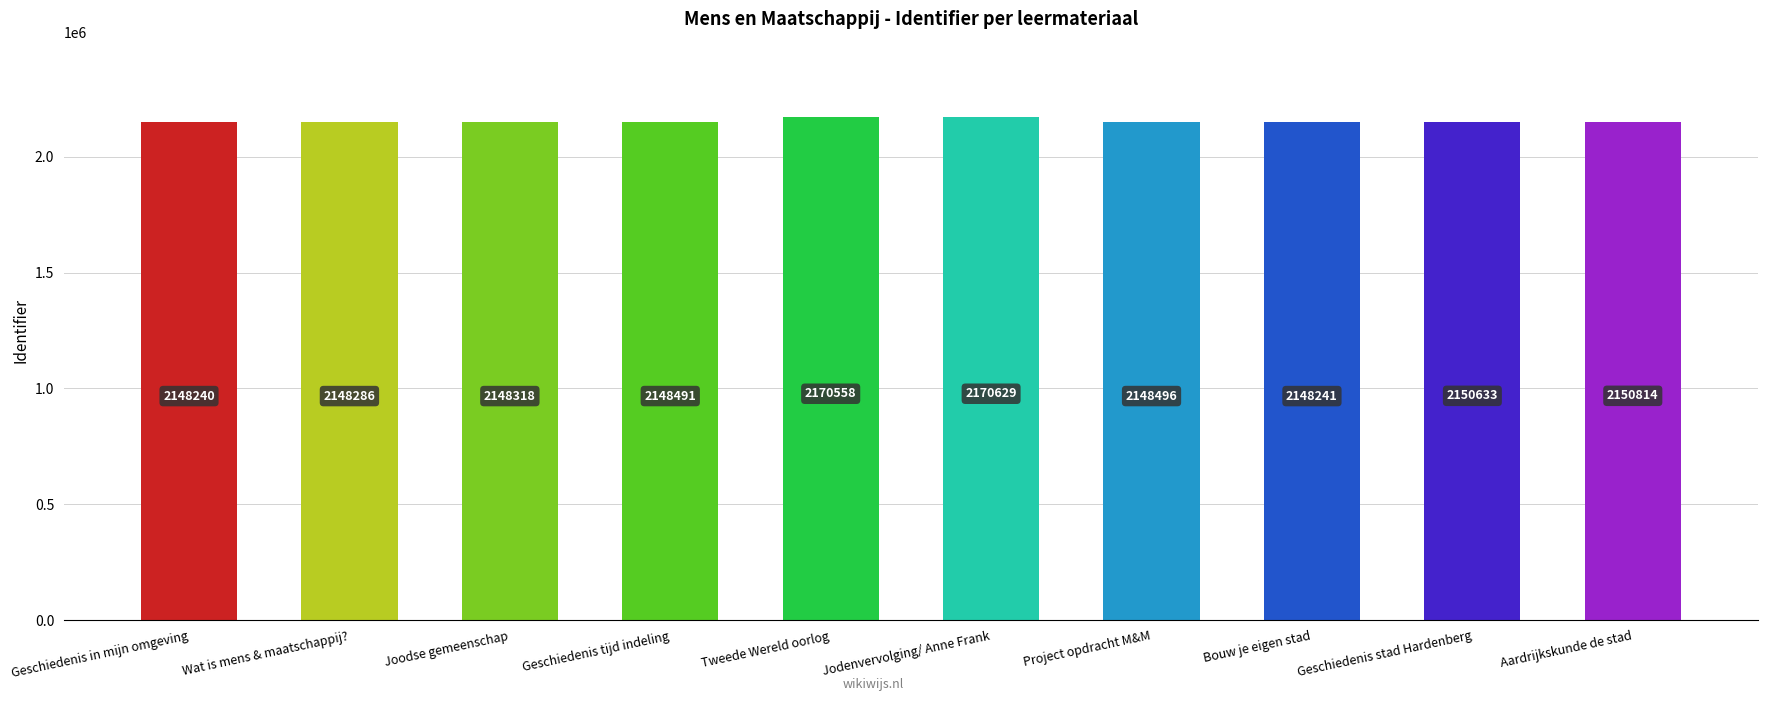

List the labels in order of value, smallest first.

Geschiedenis in mijn omgeving, Bouw je eigen stad, Wat is mens & maatschappij?, Joodse gemeenschap, Geschiedenis tijd indeling, Project opdracht M&M, Geschiedenis stad Hardenberg, Aardrijkskunde de stad, Tweede Wereld oorlog, Jodenvervolging/ Anne Frank